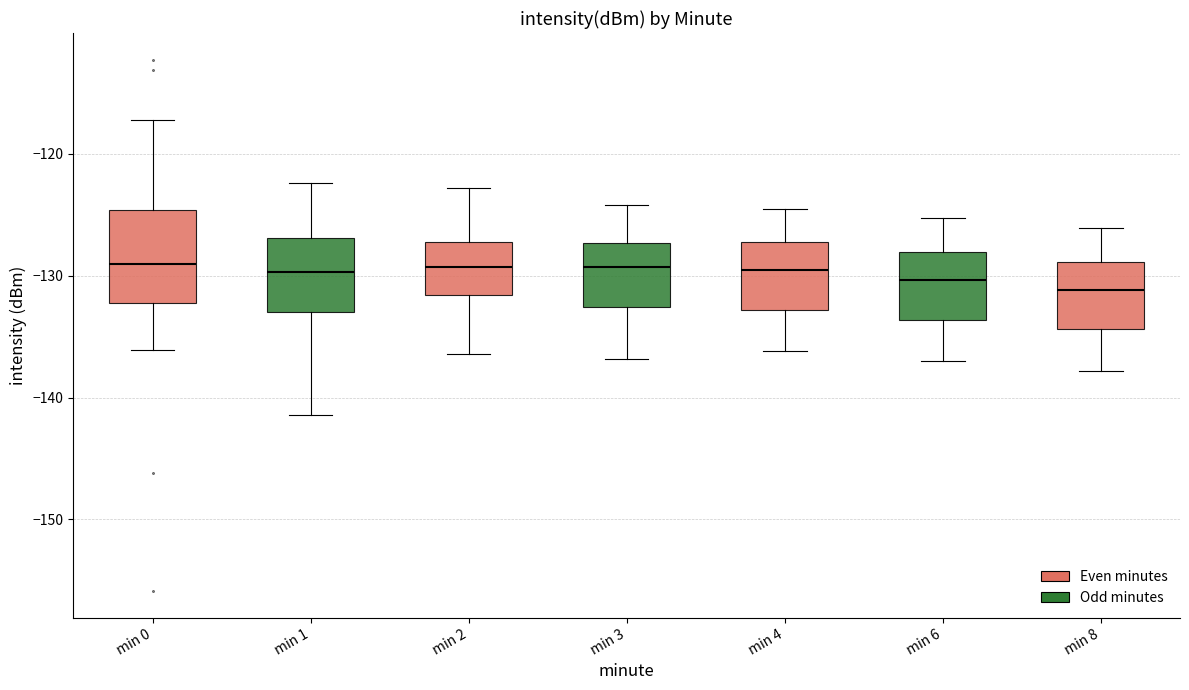

Where does the median line of the box for min 2 sit on the y-axis? The values are not printed on the chart, so give them approximately, as read against the axis.

-129